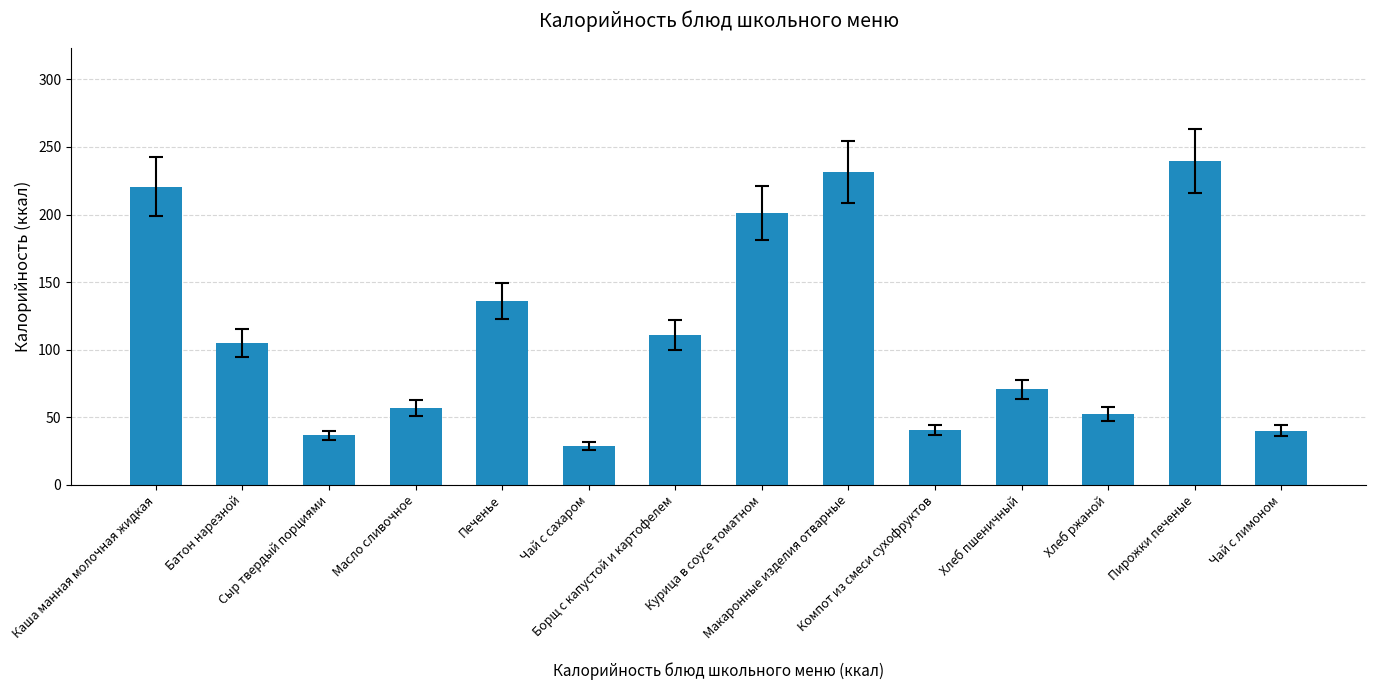

What is the sum of all values?

1569.1